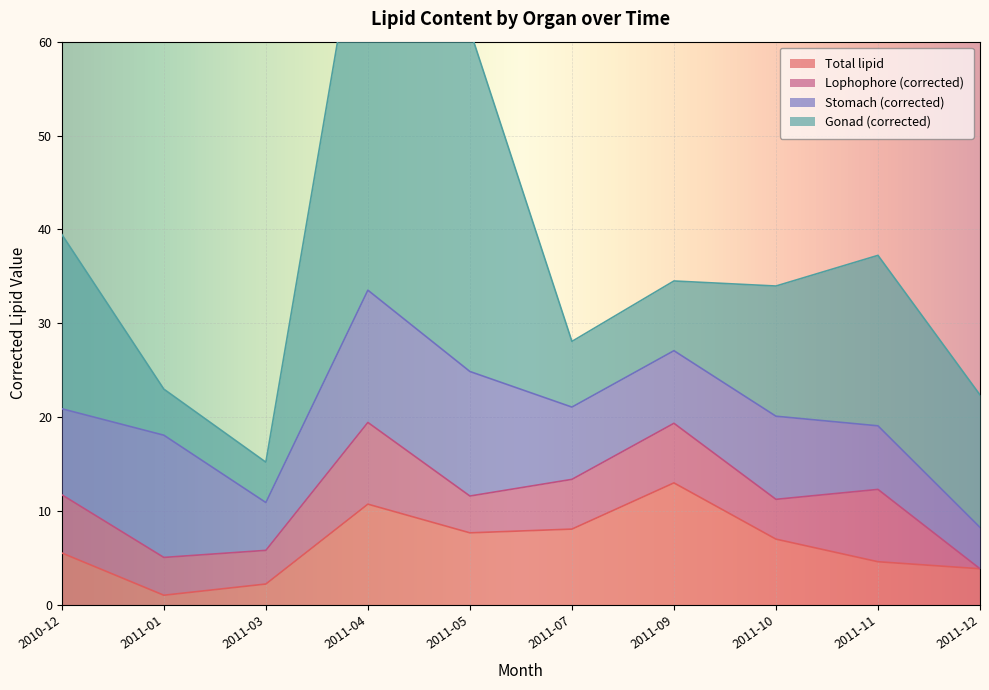

What is the sum of all Lophophore (corrected) values?

50.0